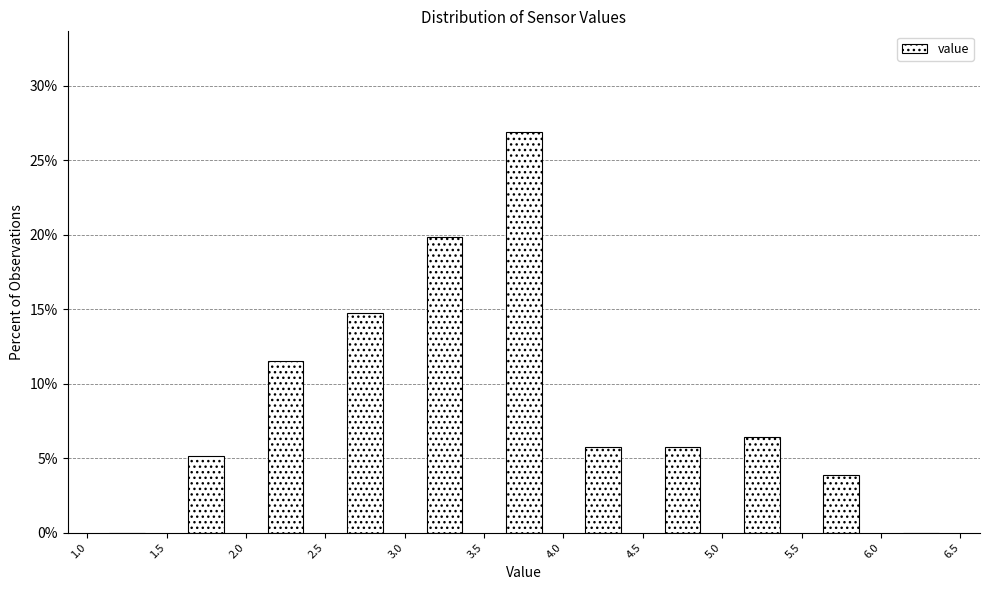

What is the height of the bar covering 3.5 to 4.0 on the x-axis? The values are not printed on the chart, so give them approximately, as read against the axis.

27.0